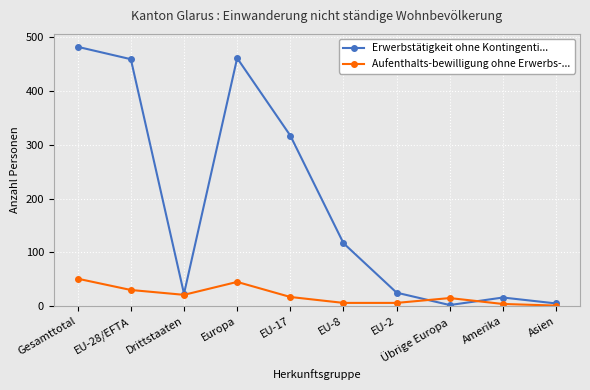

What is the spread (max minus min) of values at Europa?

416